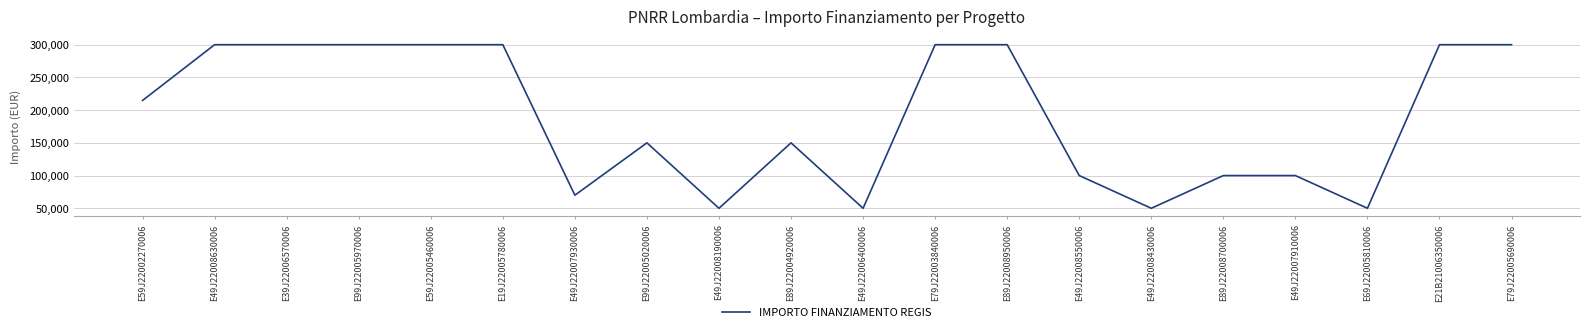

How many values are below 214800?

10